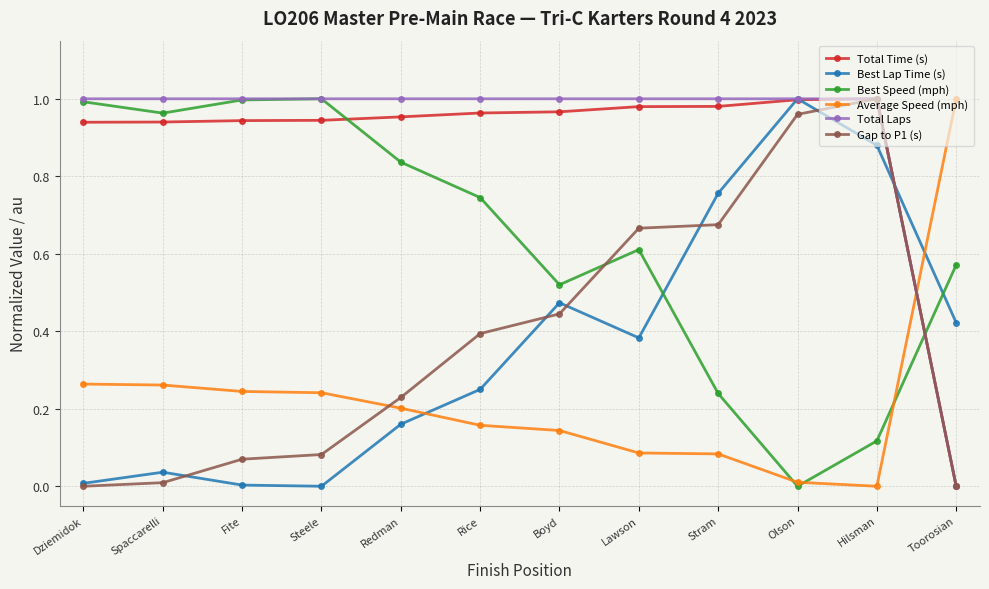

True or false: Gap to P1 (s) has a value of 0.4 at Boyd.

True